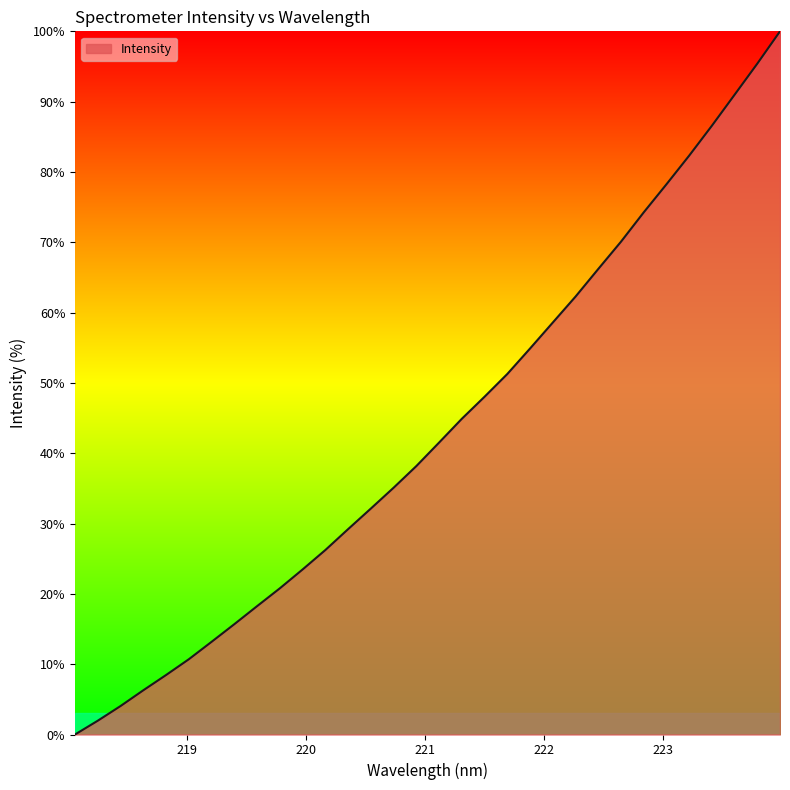

What is the maximum value shown in the chart?

100.0